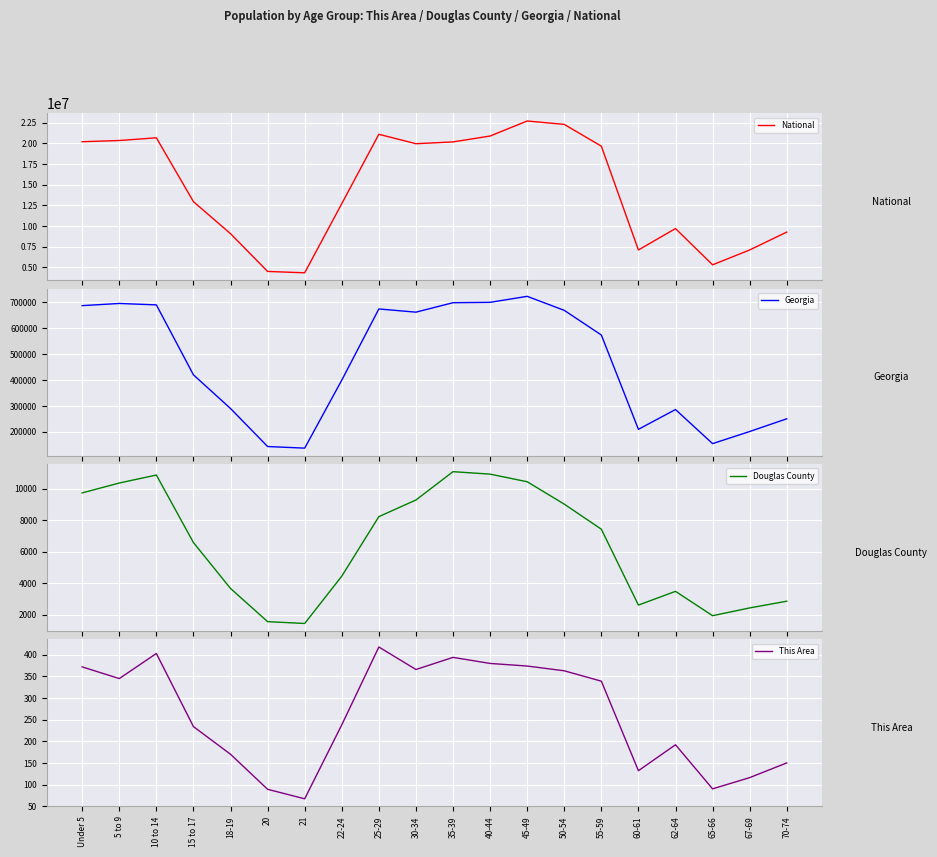

Reading left to right, transcribe all the data shown in this chart.

National: 20201362	20348657	20677194	12954254	9086089	4519129	4354294	12712576	21101849	19962099	20179642	20890964	22708591	22298125	19664805	7113727	9704197	5319902	7115361	9278166
Georgia: 686785	695161	689684	419922	290077	143471	137251	399358	673935	661625	698059	699481	722661	668591	573551	209870	286136	154645	201362	250422
Douglas County: 9732	10357	10864	6580	3670	1566	1450	4450	8225	9280	11077	10921	10438	9018	7427	2616	3488	1943	2436	2862
This Area: 372	345	403	234	170	89	67	238	418	366	394	380	374	363	339	132	192	90	116	150